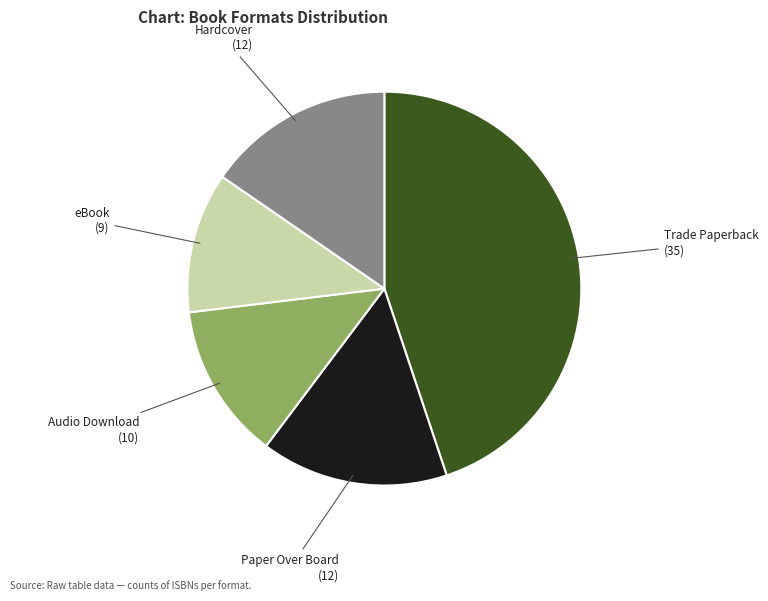

True or false: eBook accounts for 4% of the total.

False